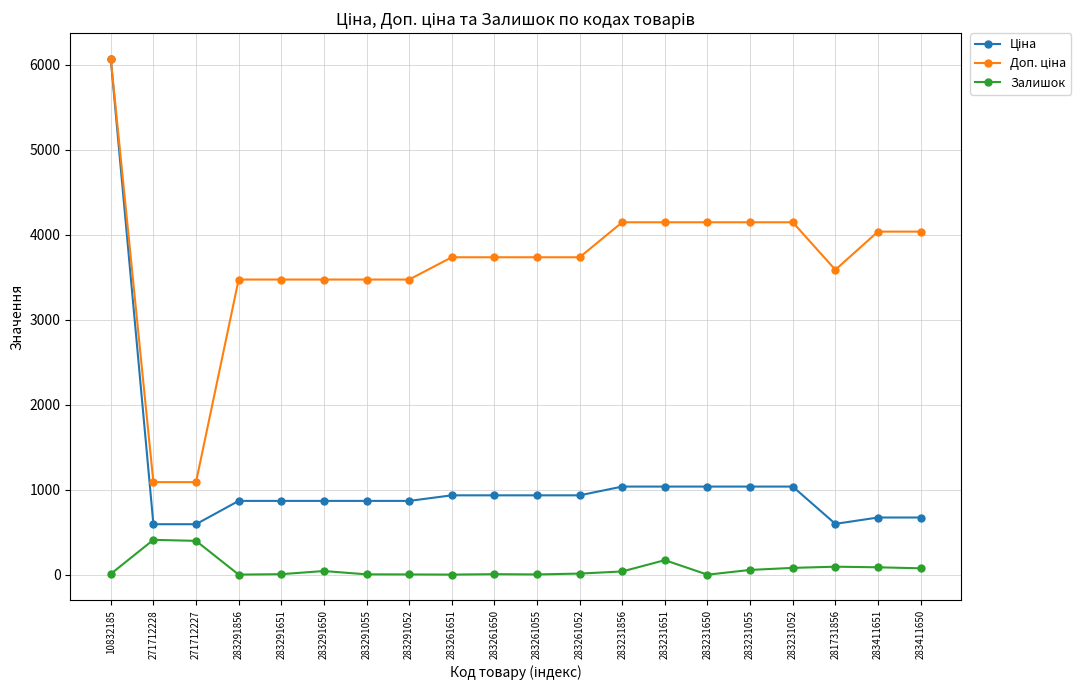

What is the label of the 4th point from the left?

283291856